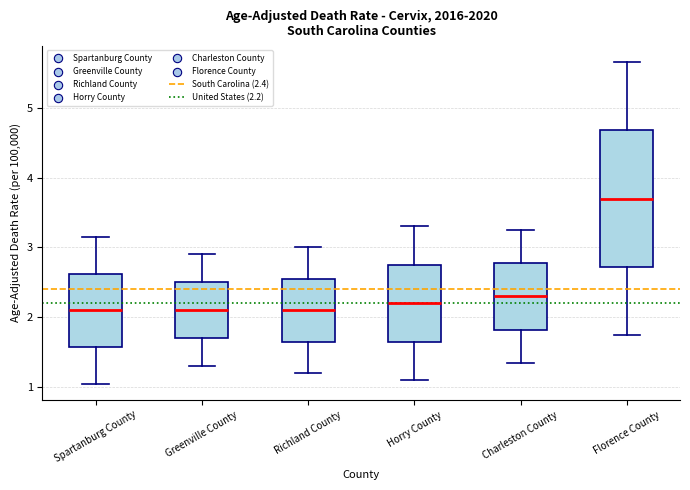

Comparing the boxes themselves (not the whiskers), which one is the tallest?

Florence County